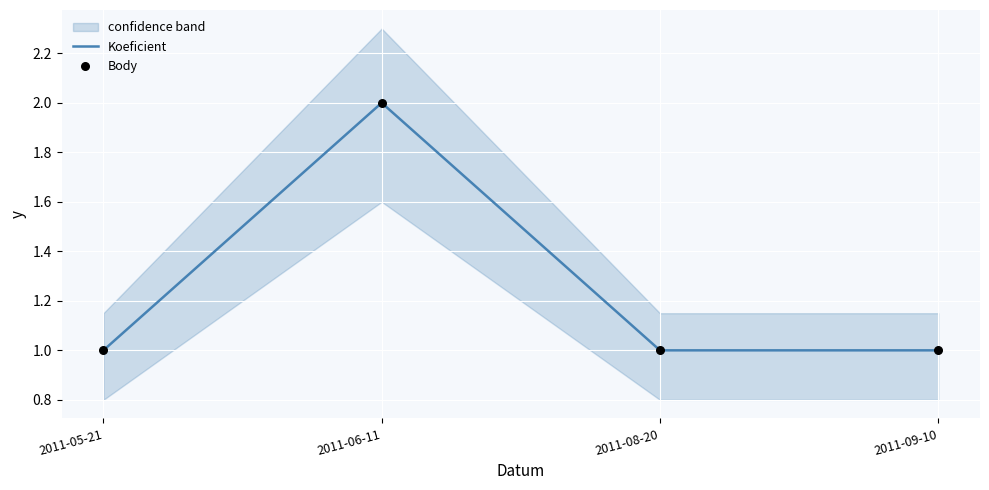

At which category is the sum across all series the highest?

2011-06-11